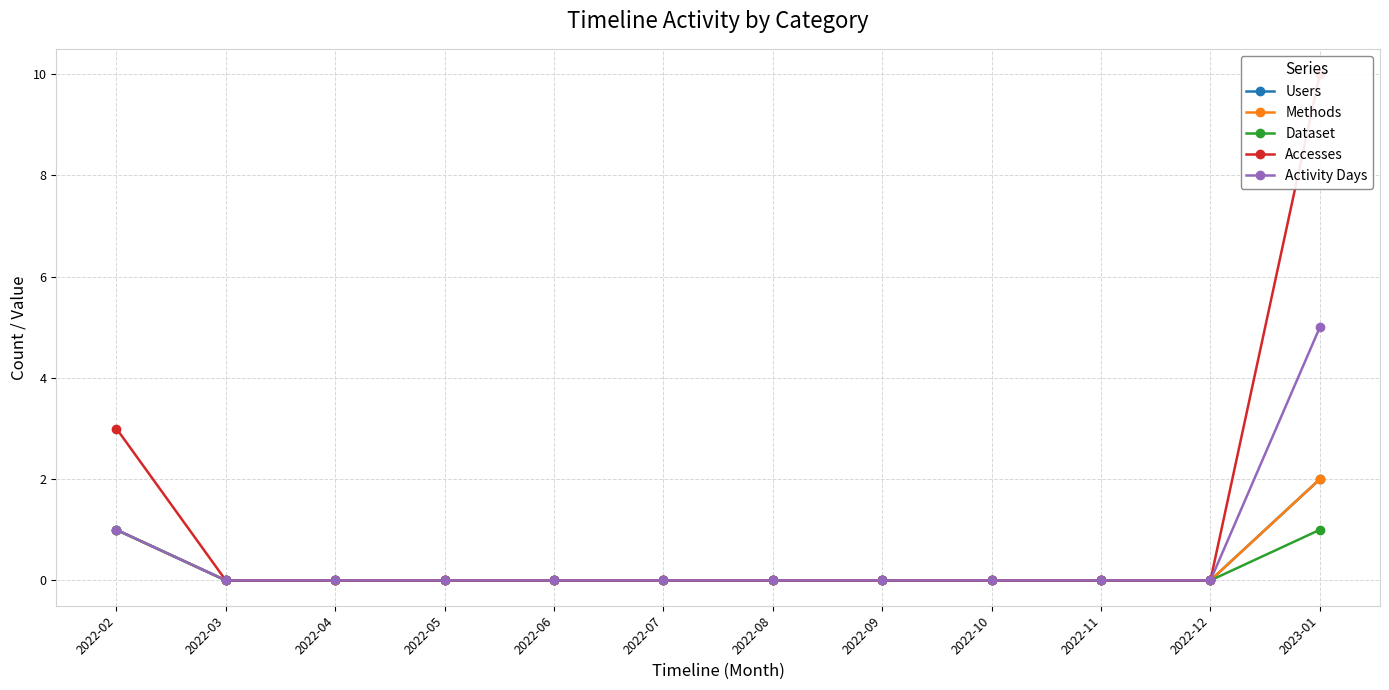

Is it true that Activity Days equals 5 at 2023-01?

True